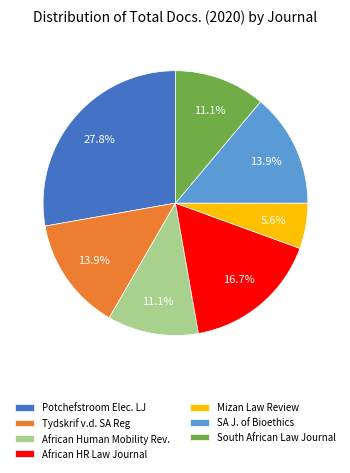

Combined, what portion of the pie is Tydskrif v.d. SA Reg and African Human Mobility Rev.?

25.0%